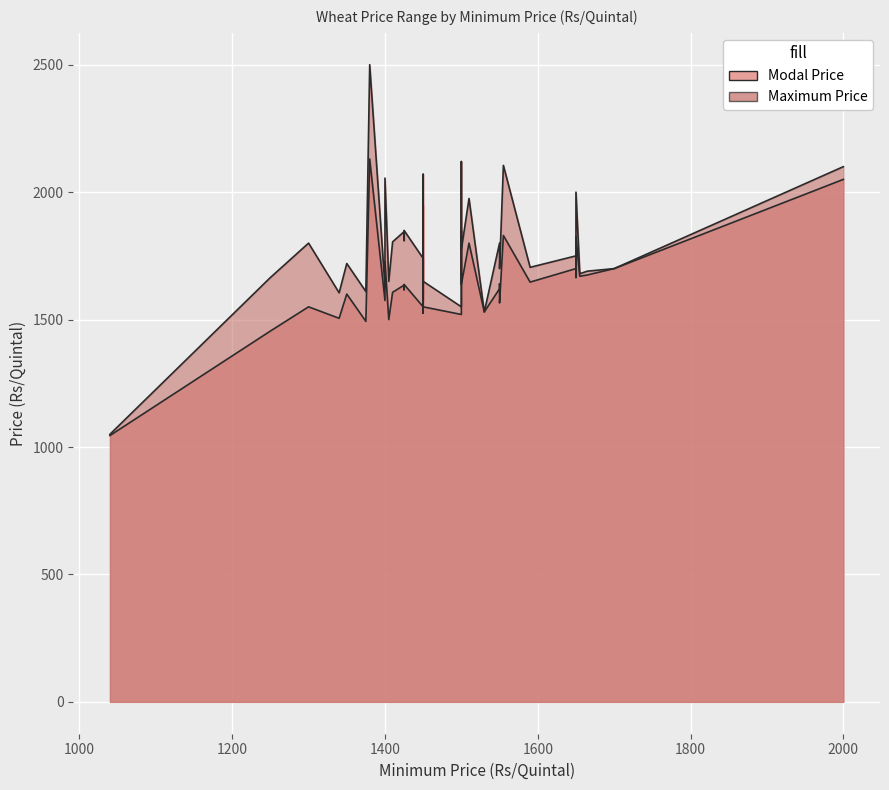

What are all the series names shown in the legend?

Modal Price, Maximum Price